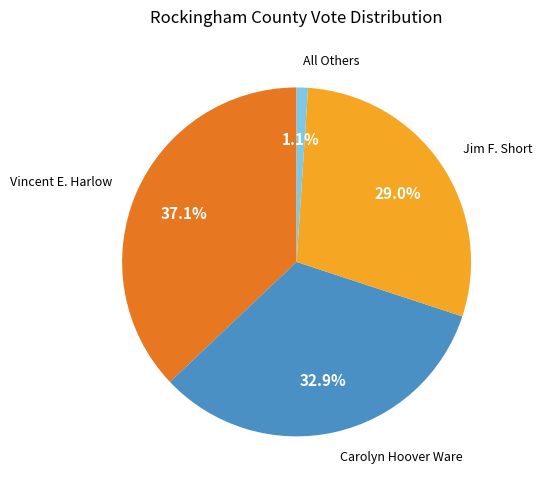

Which has a higher value, All Others or Vincent E. Harlow?

Vincent E. Harlow